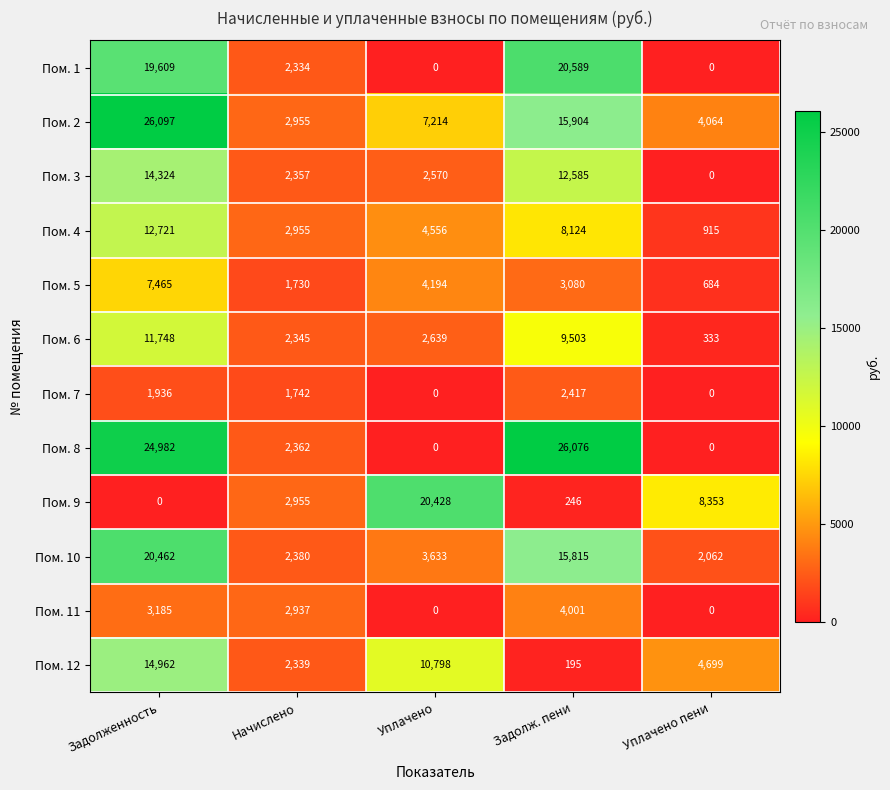

True or false: Пом. 7 has a value of 3097 at Начислено.

False